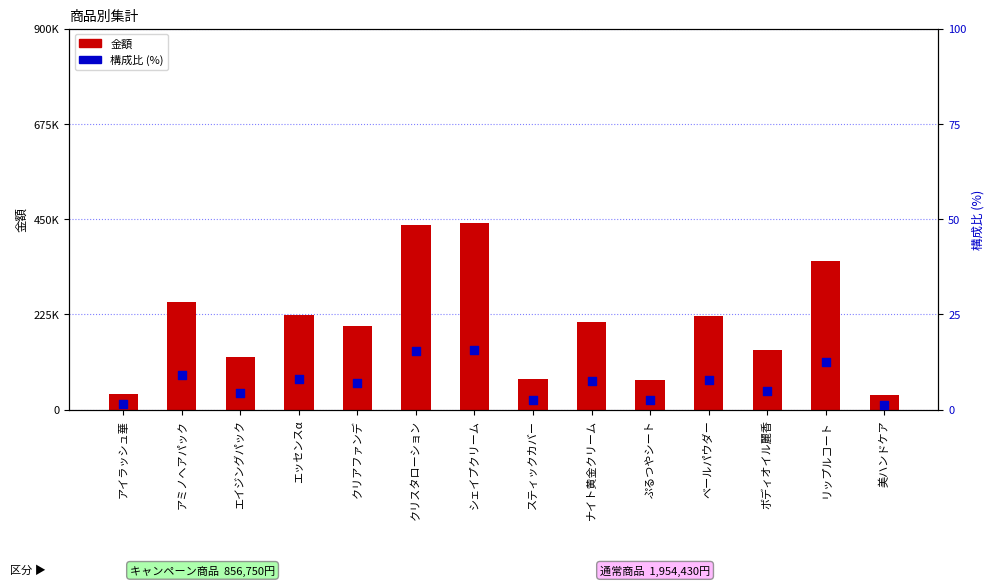

Which series has the largest Y range (max minus min)?

金額